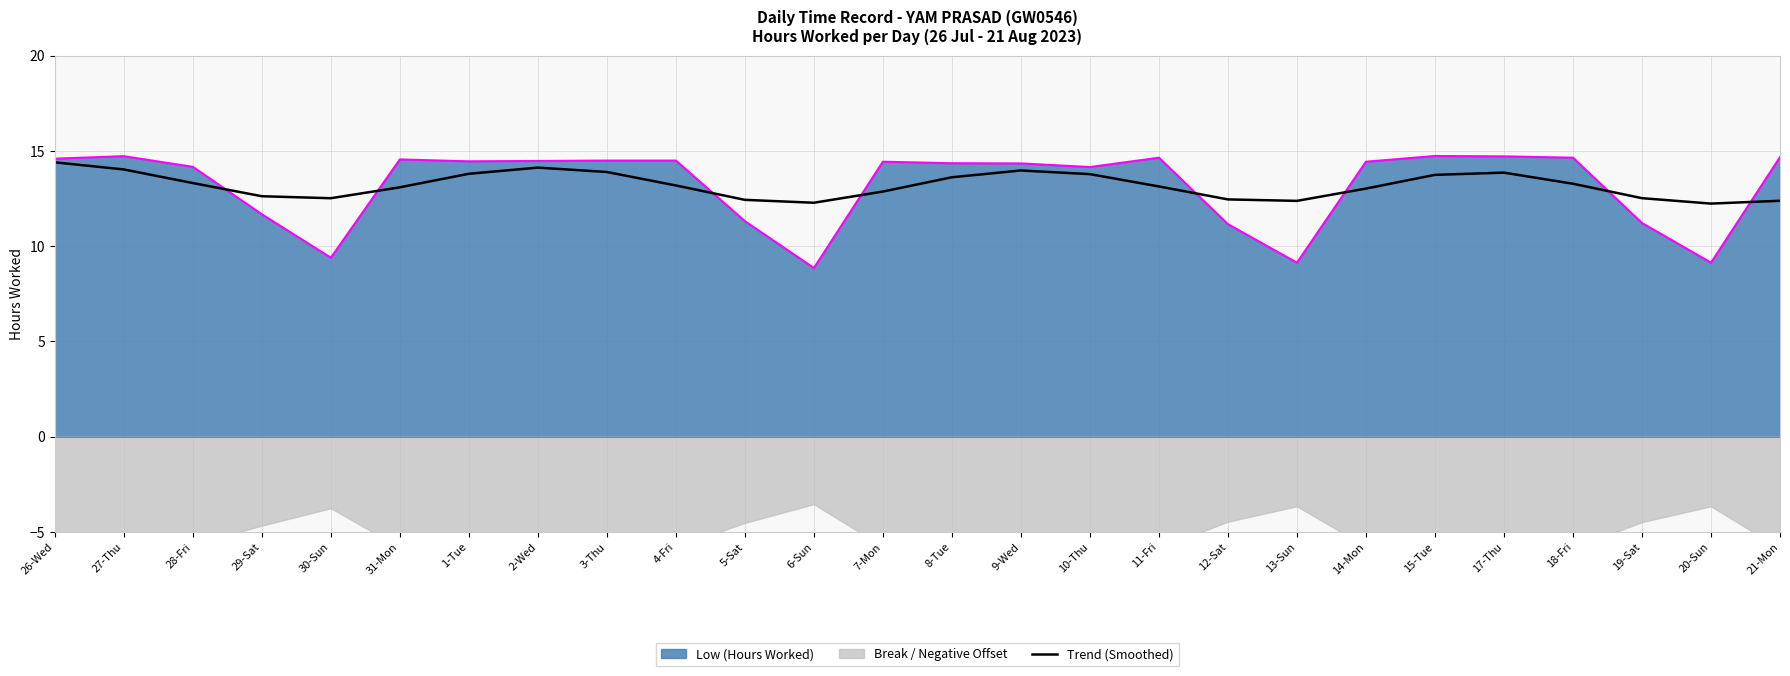

The Low (Hours Worked) series shows 6.6 at 28-Fri. True or false?

False